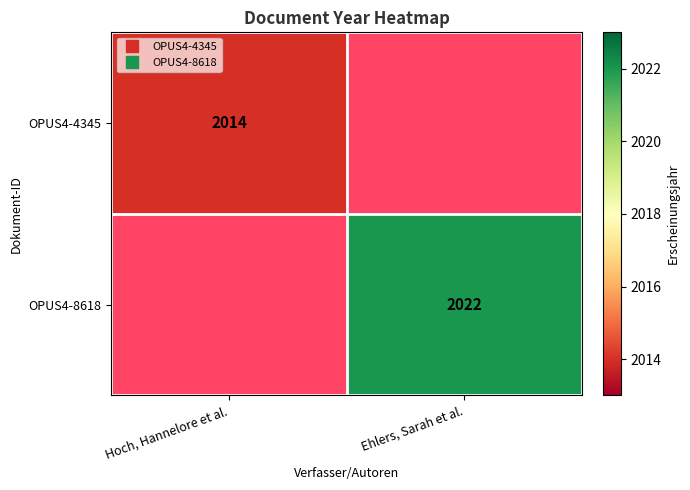

Rank the series by their average value, from highest to lowest.

OPUS4-4345, OPUS4-8618